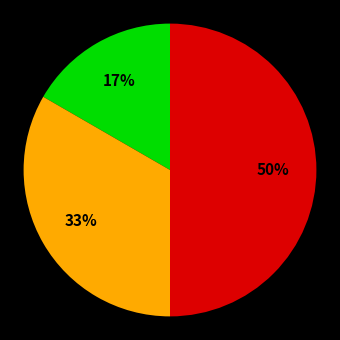

To the nearest percent, what is the difference between the largest and smallest slice percentages?

33%